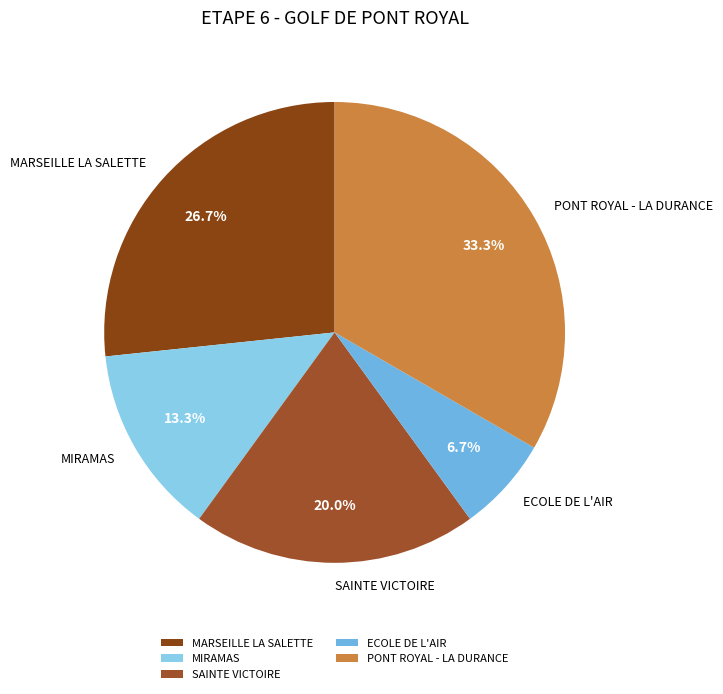

Is it true that PONT ROYAL - LA DURANCE is 44% of the pie?

False